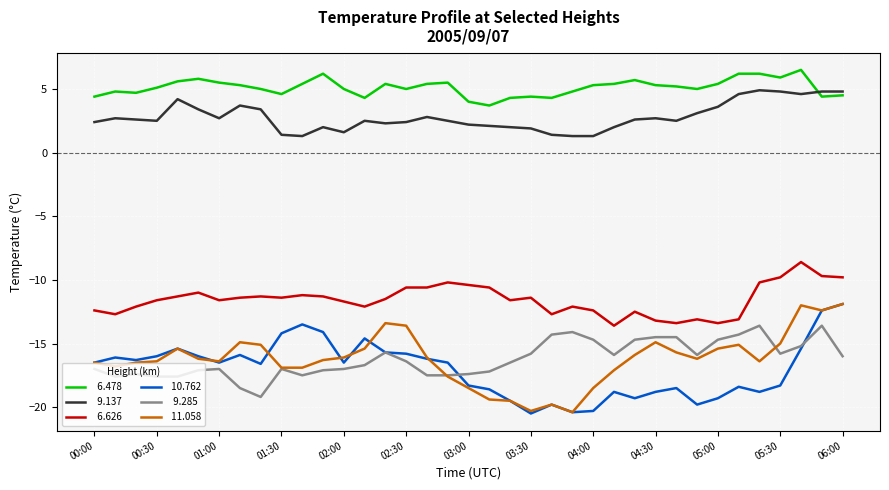

What is the maximum value shown in the chart?

6.5